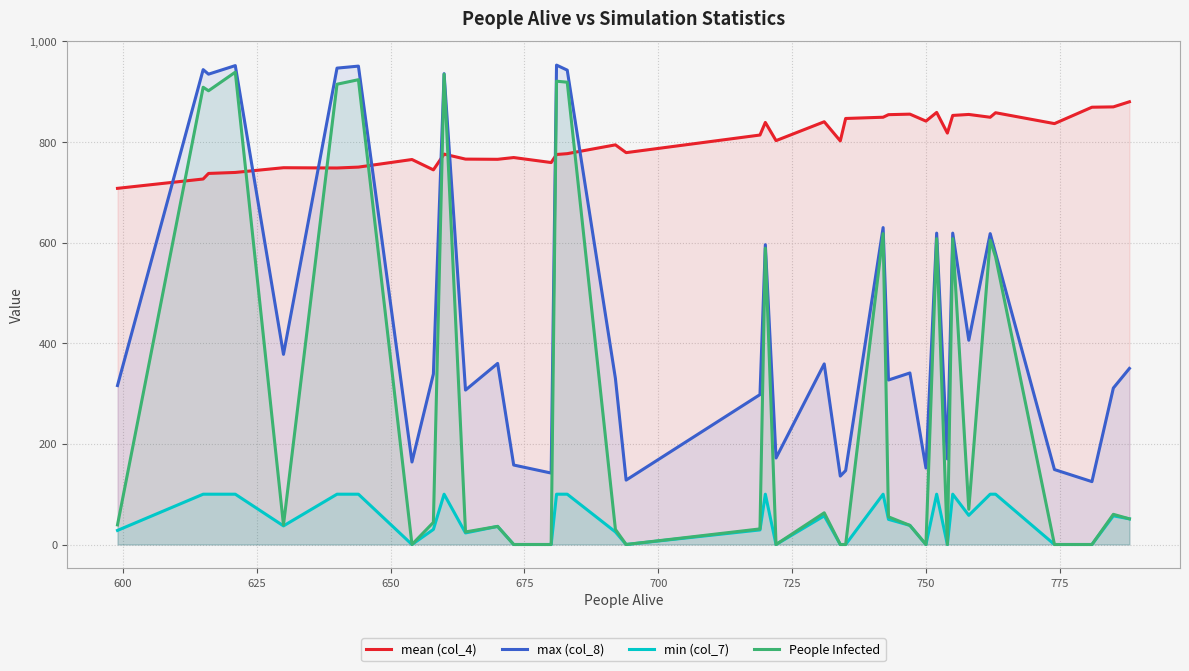

Which series has the largest total across all categories?

mean (col_4)